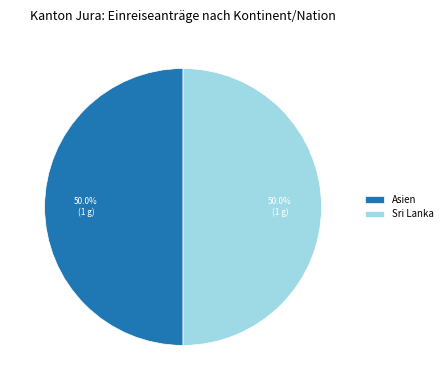

Approximately how many times larger is the value at Asien compared to Sri Lanka?

1.0